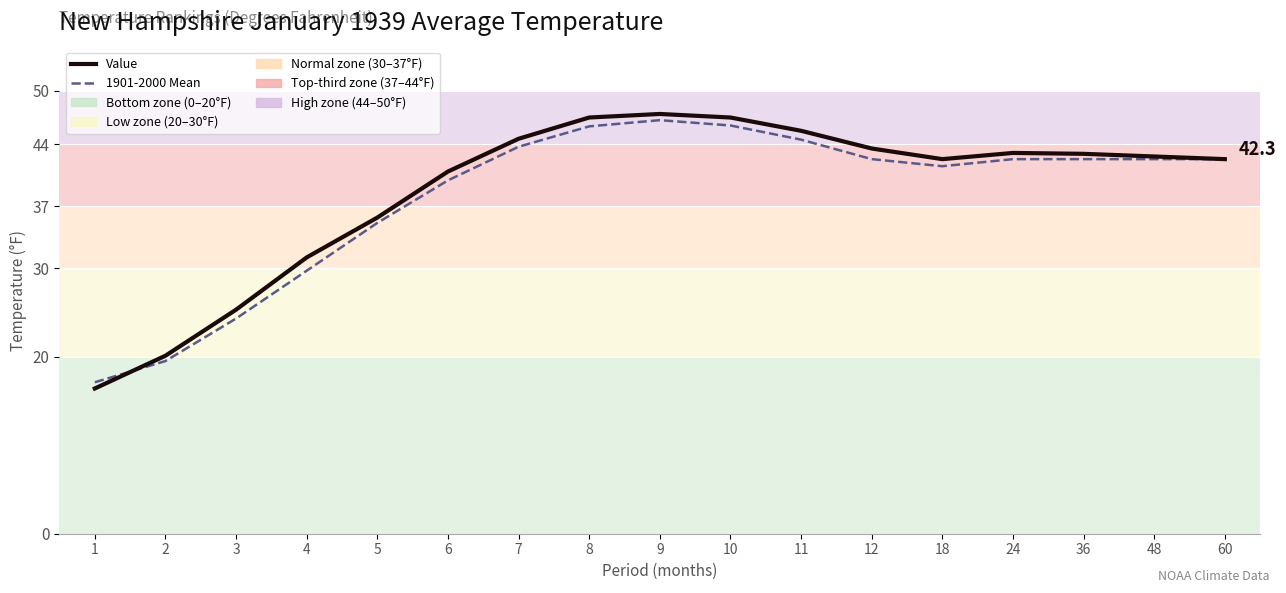

Which category has the highest value in the 1901-2000 Mean series?

9